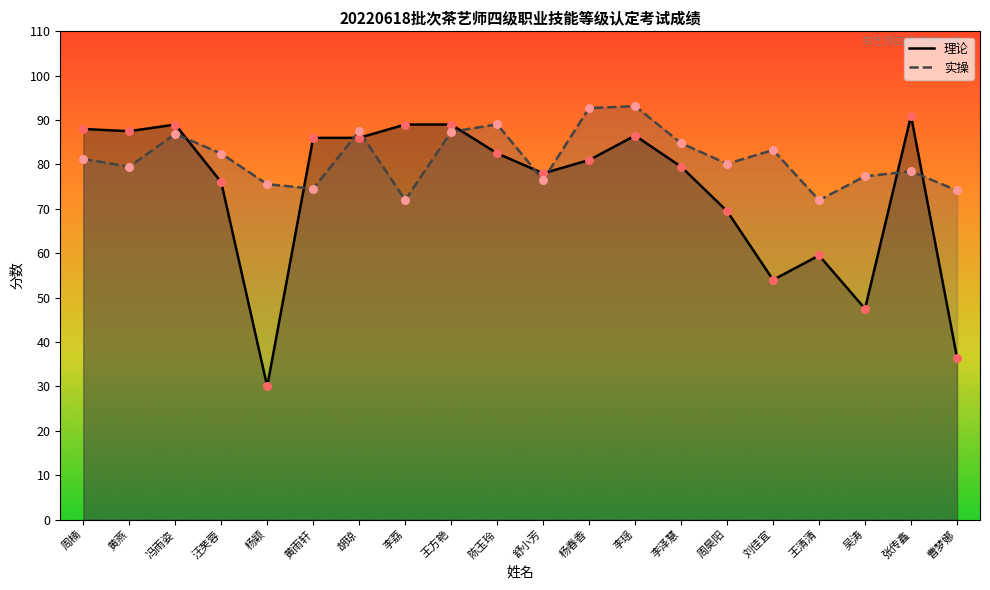

Which series contains the highest Y value?

实操